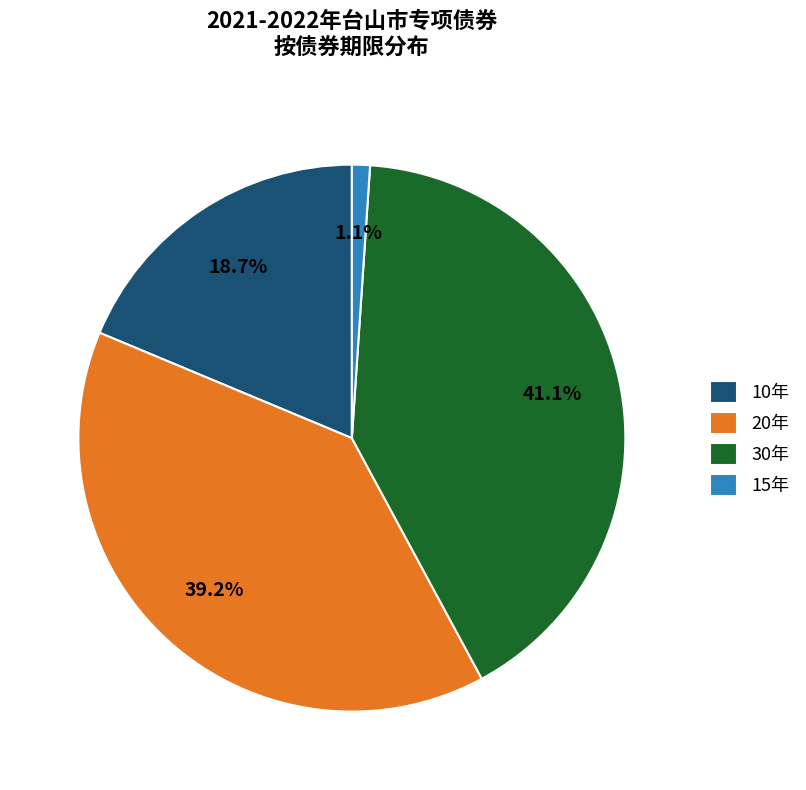

Is there any slice that represents more than half of the pie?

No